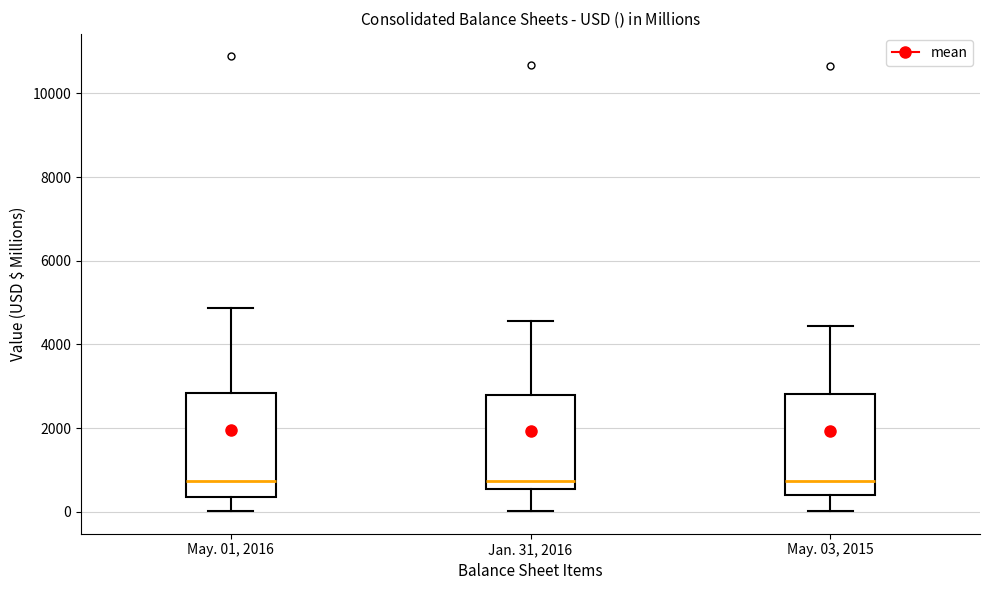

Where does the lower whisker of the box for May. 01, 2016 end on the y-axis? The values are not printed on the chart, so give them approximately, as read against the axis.

0